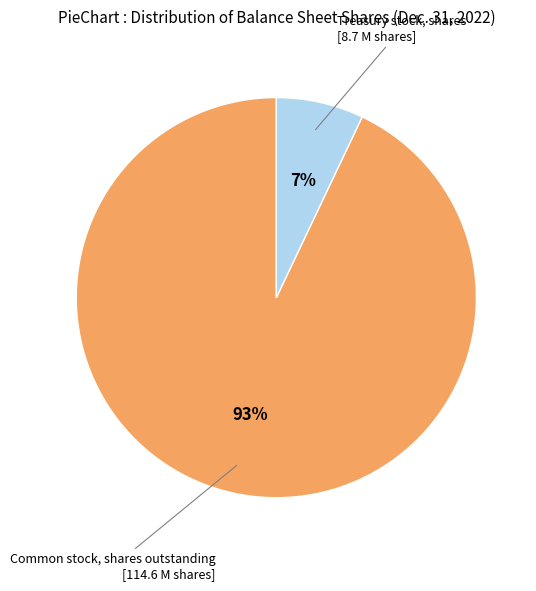

Is there a majority slice in this chart?

Yes